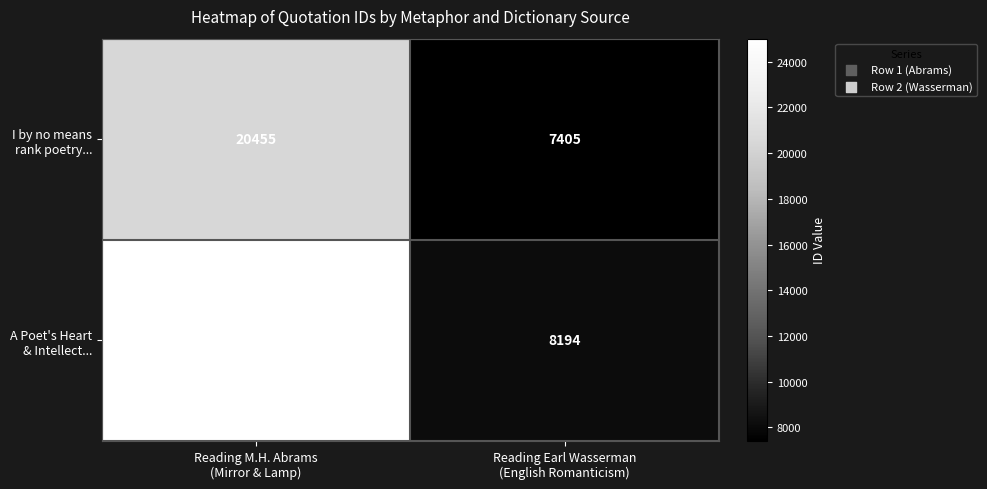

What is the greatest value displayed?

25007